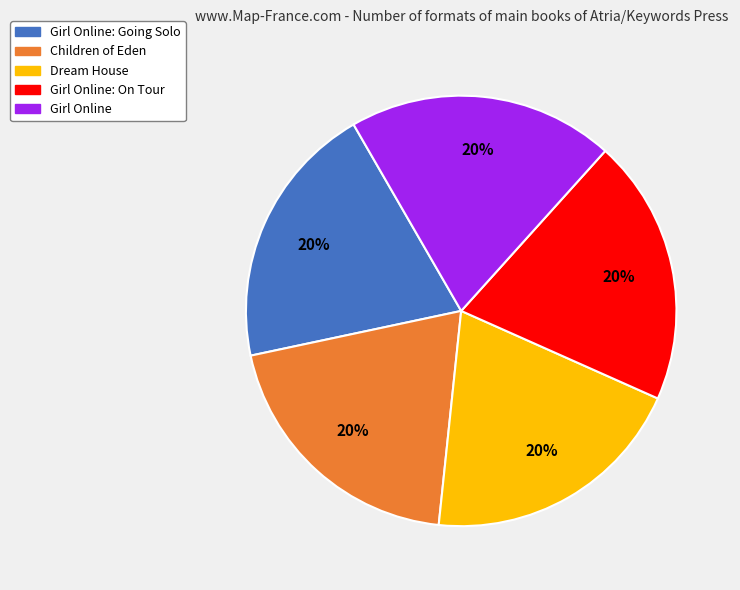

To the nearest percent, what portion does Dream House represent?

20%